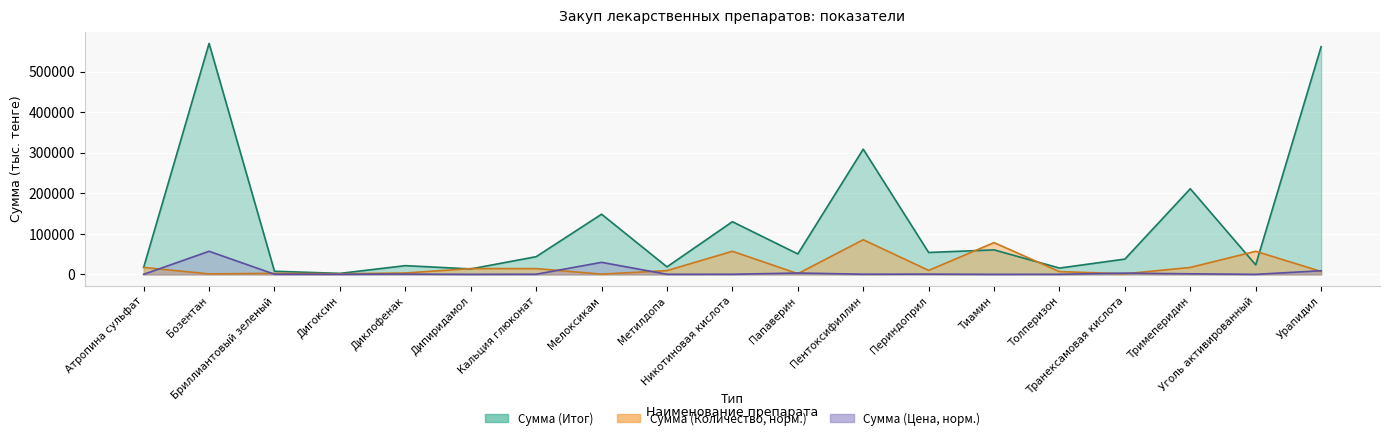

What is the sum of all Сумма (Итог) values?

2295500.0